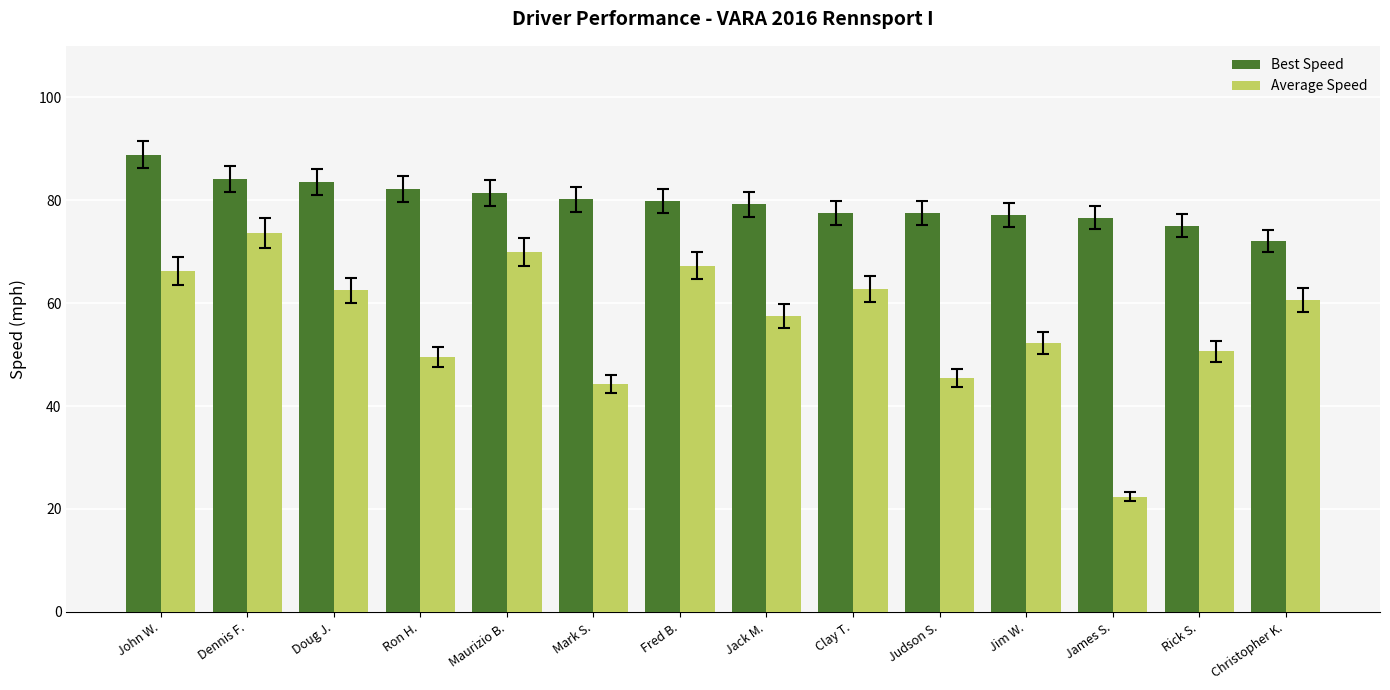

What is the difference between the highest and lowest values at Christopher K.?

11.5